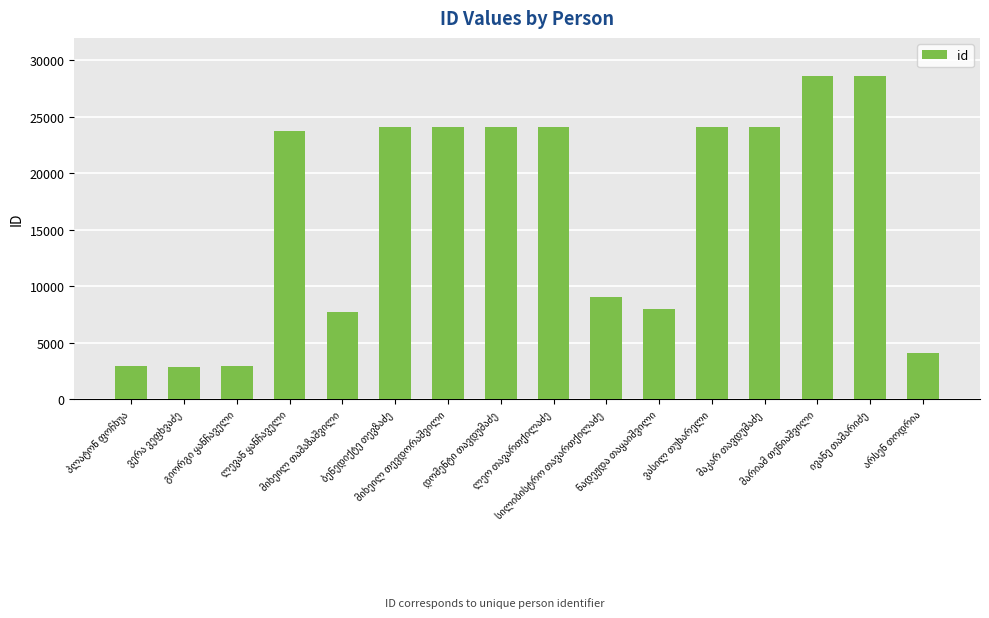

What is the smallest value displayed?

2854